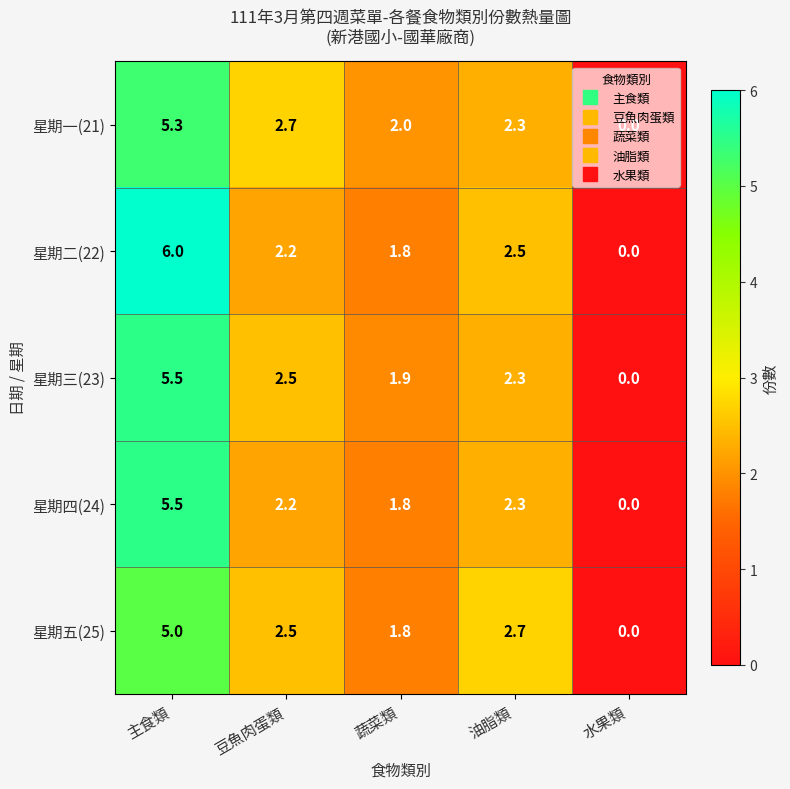

Read the 星期二(22) value at 蔬菜類.

1.8